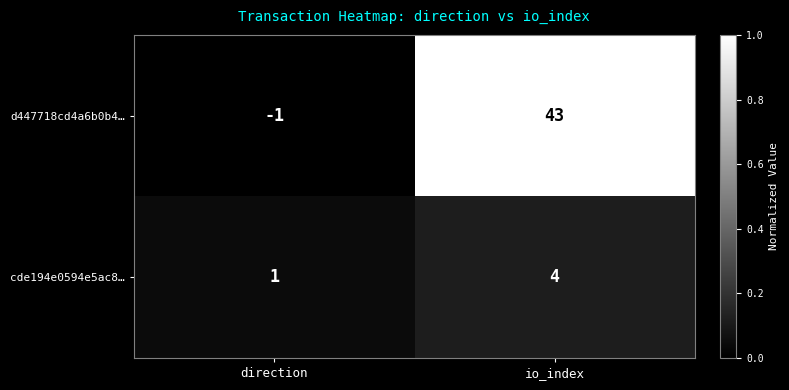

Rank the series at direction from highest to lowest value.

cde194e0594e5ac8…, d447718cd4a6b0b4…